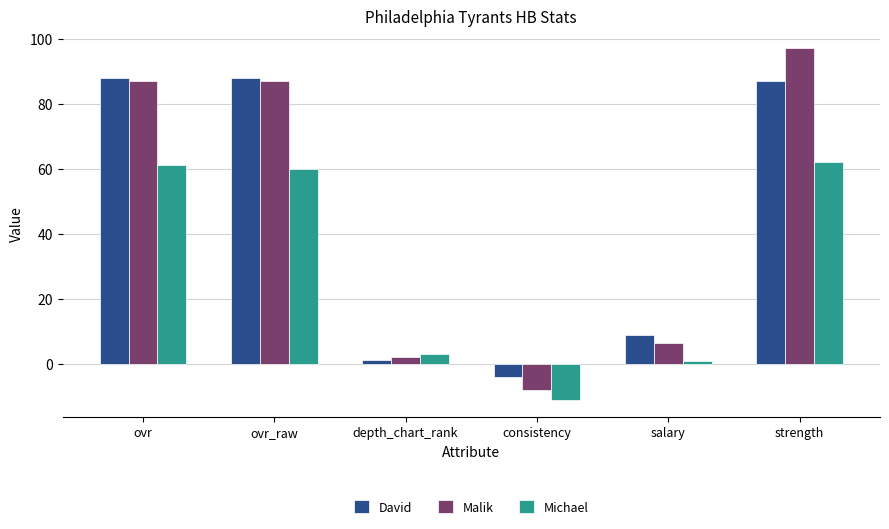

How many data points in Malik are less than 87?

3